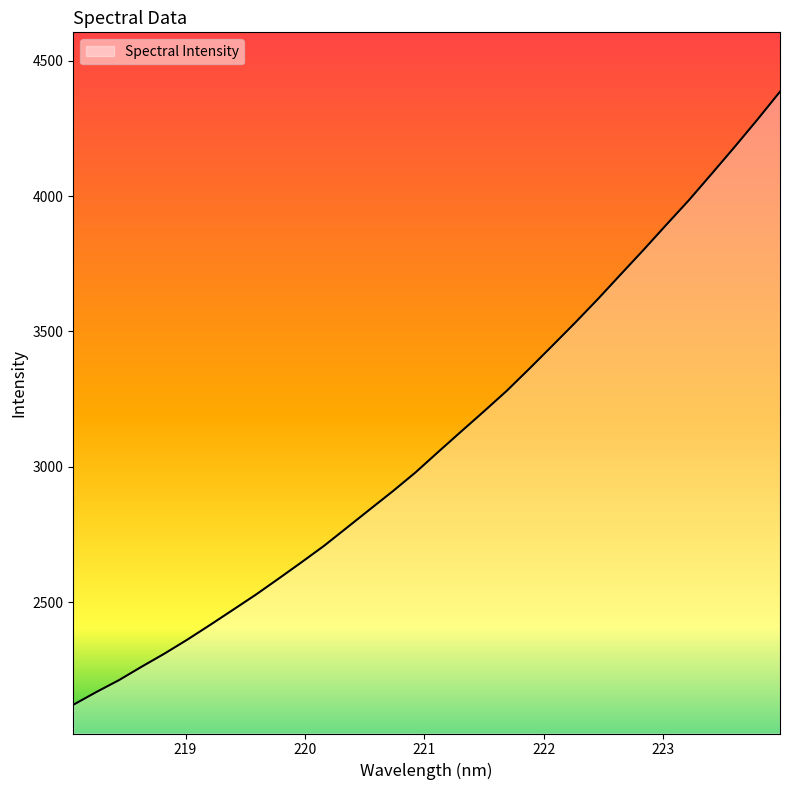

What is the smallest value displayed?

2120.7